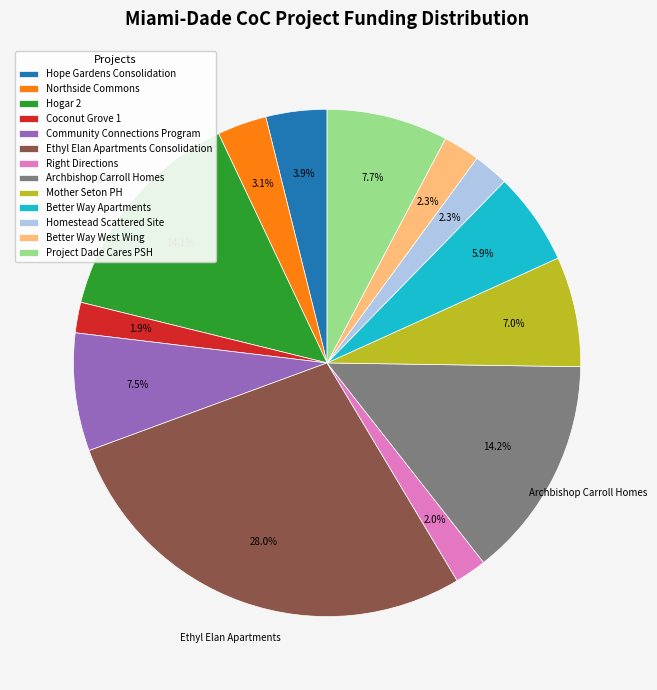

Which has a higher value, Hogar 2 or Coconut Grove 1?

Hogar 2